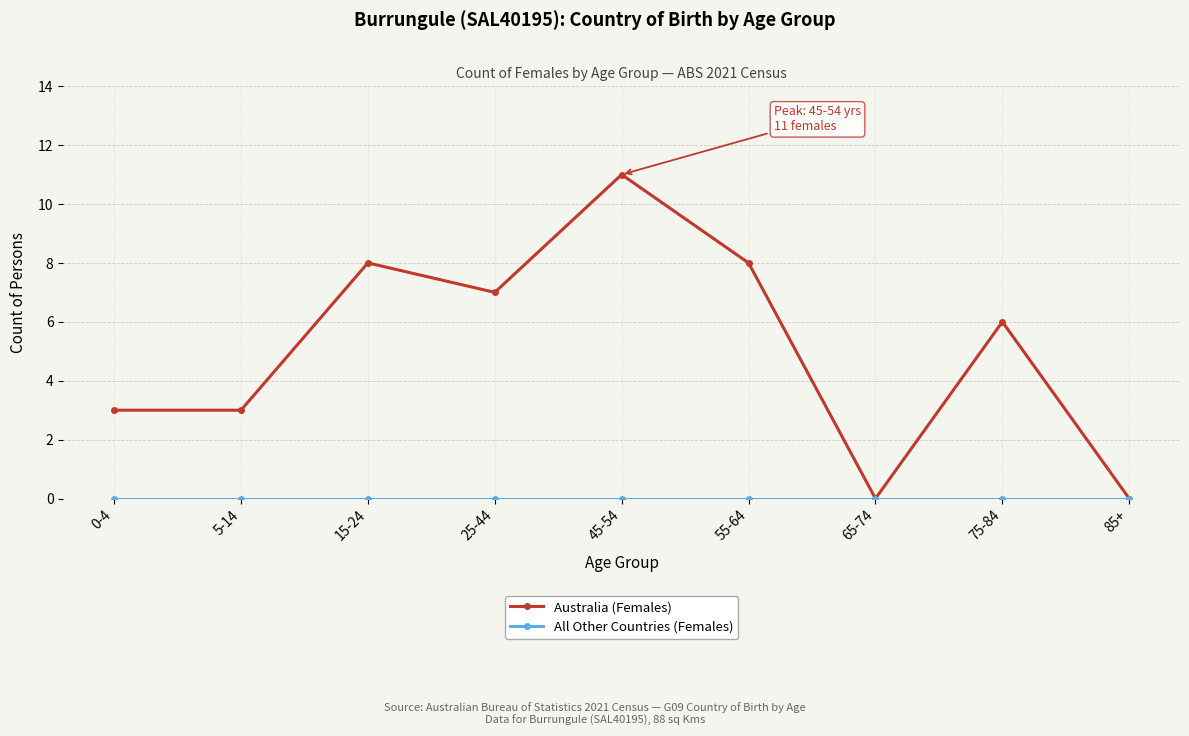

The Australia (Females) series shows 7 at 25-44. True or false?

True